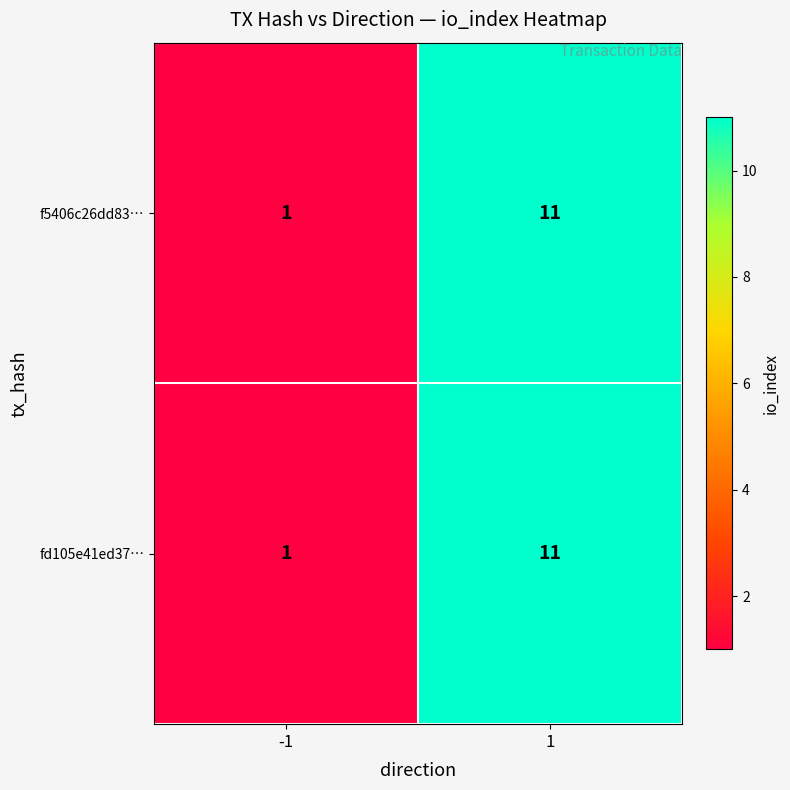

What is the sum of the f5406c26dd83… values at 1 and -1?

12